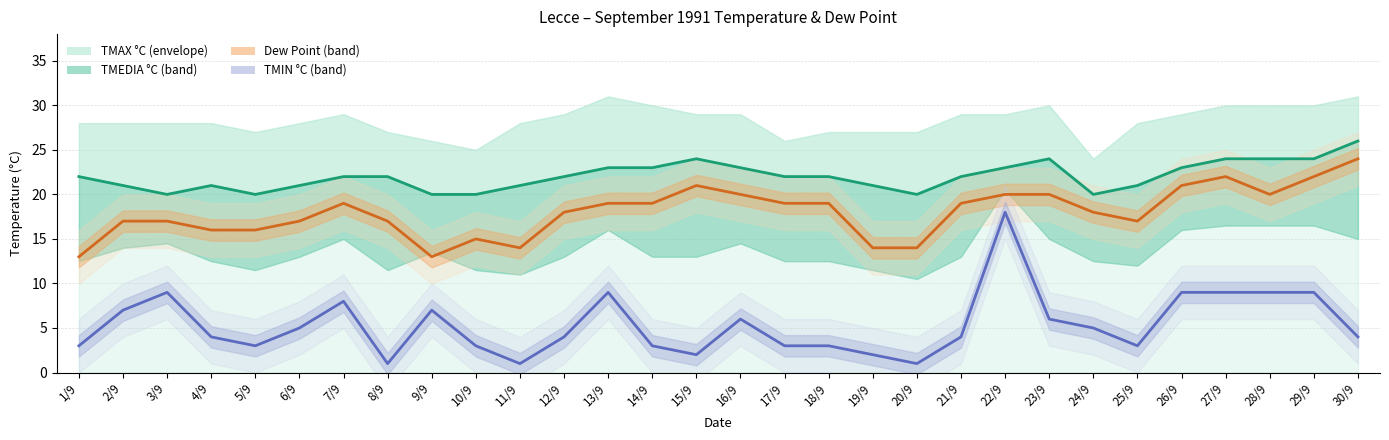

What is the value of the TMEDIA °C point at the 21st from the left?

22